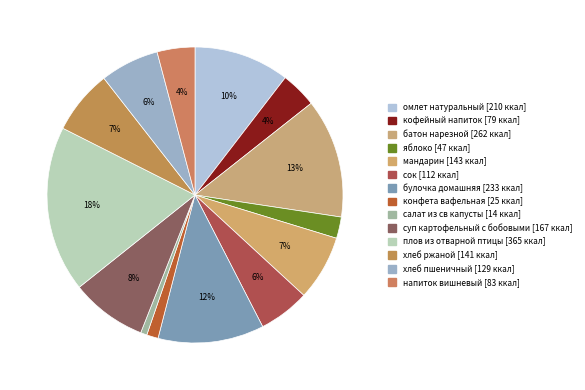

Is there a majority slice in this chart?

No